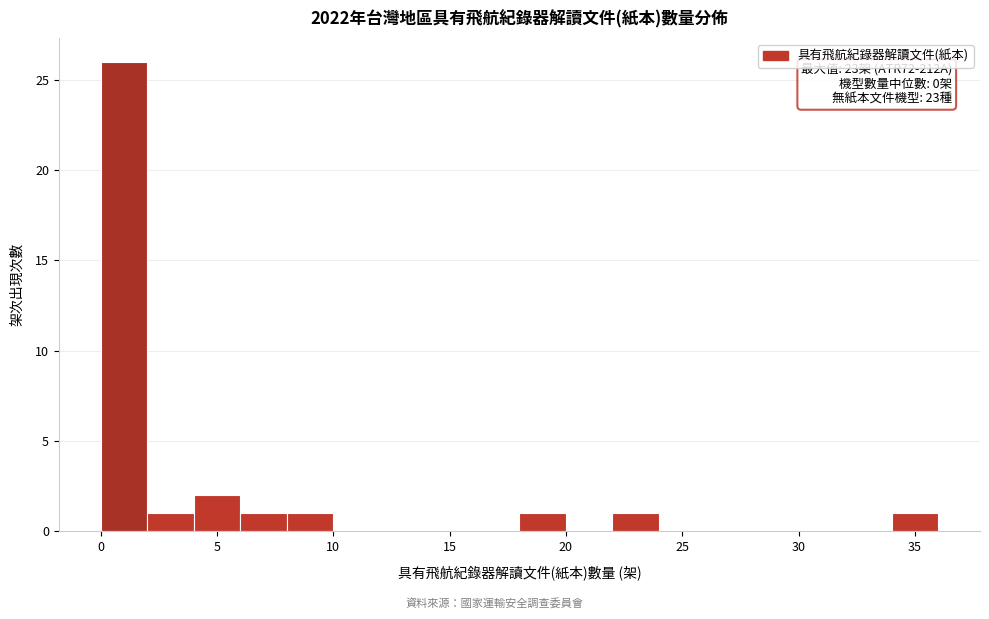

Which range on the x-axis has the tallest bar?

0 to 2